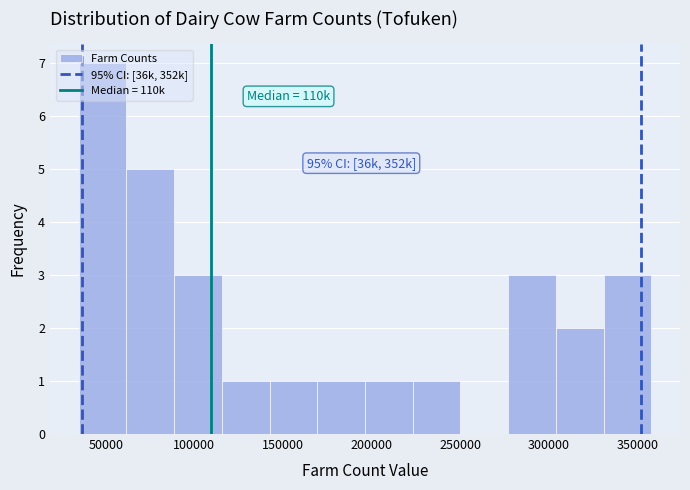

Which range on the x-axis has the tallest bar?

35000 to 60000